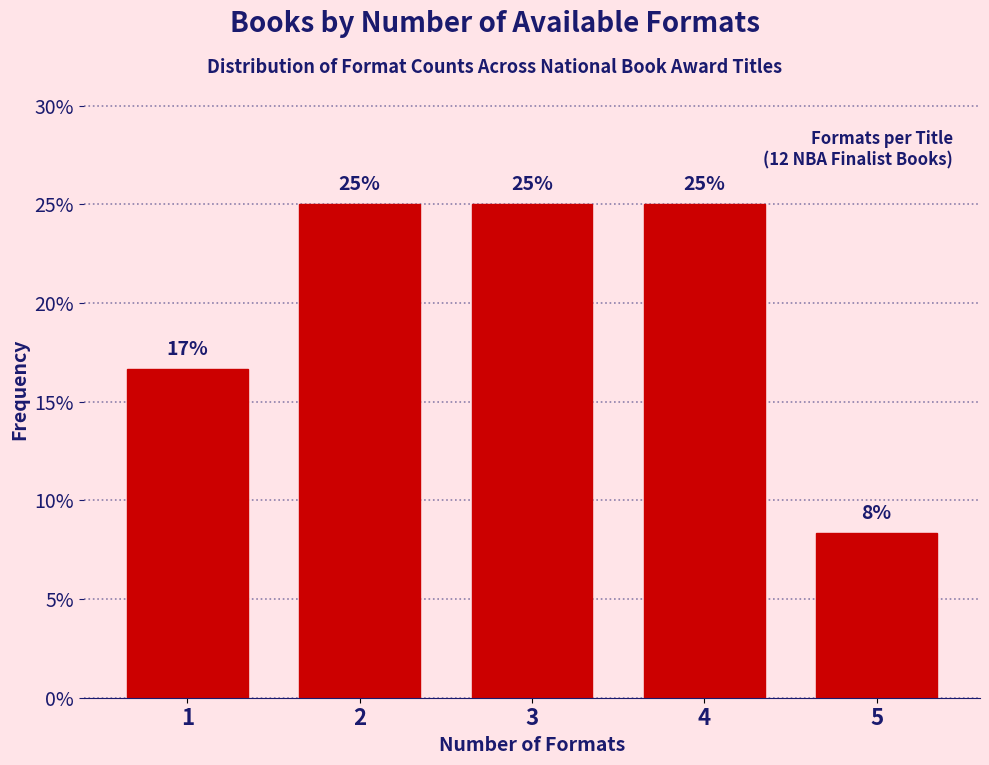

True or false: the data shows 43.2 at 3.

False